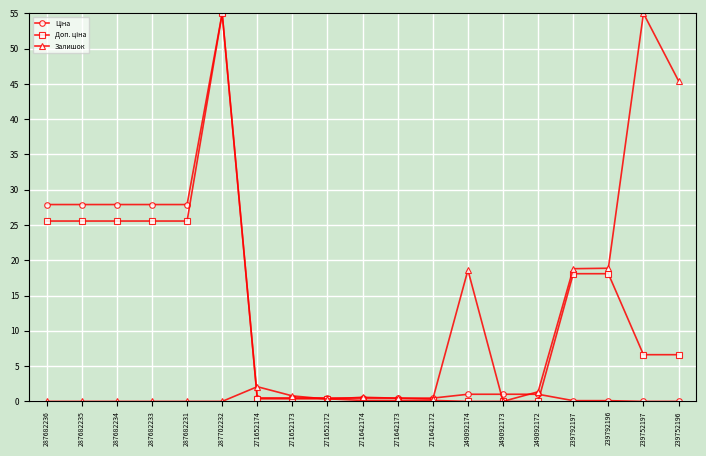

What is the label of the 5th point from the right?

249092172